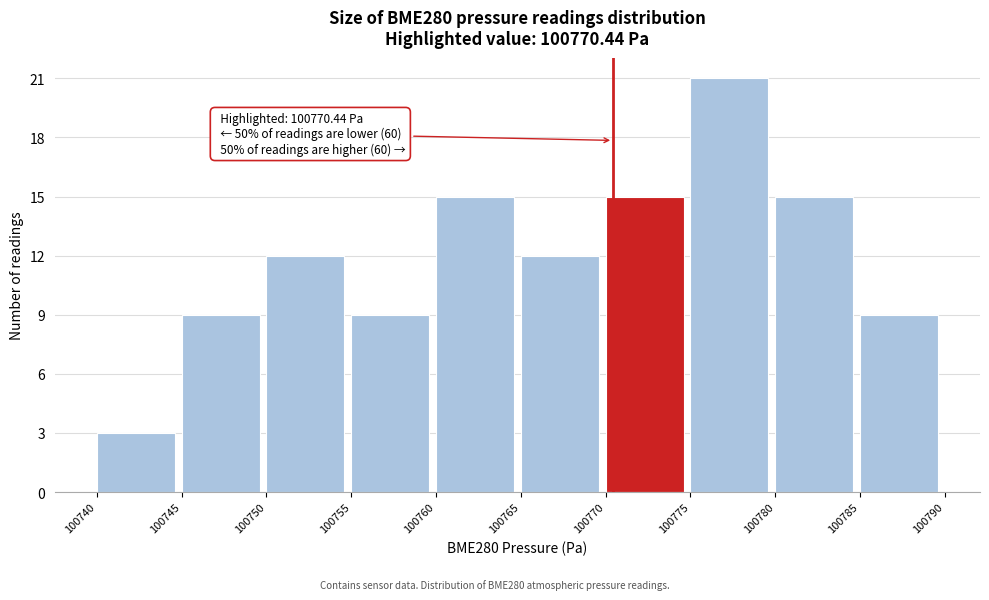

Over which range of the x-axis is the bar tallest?

100775 to 100780